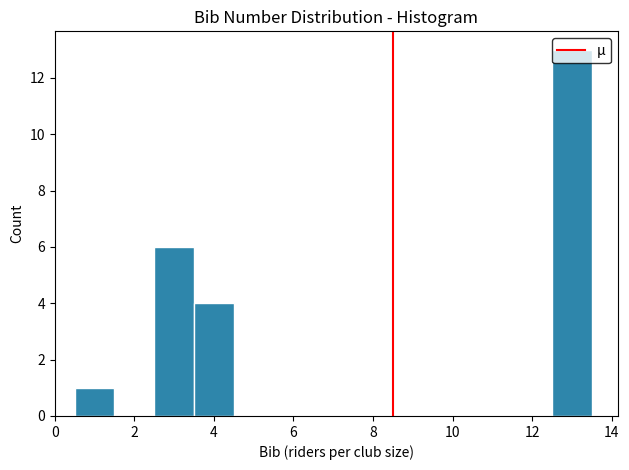

Over which range of the x-axis is the bar tallest?

12.5 to 13.5